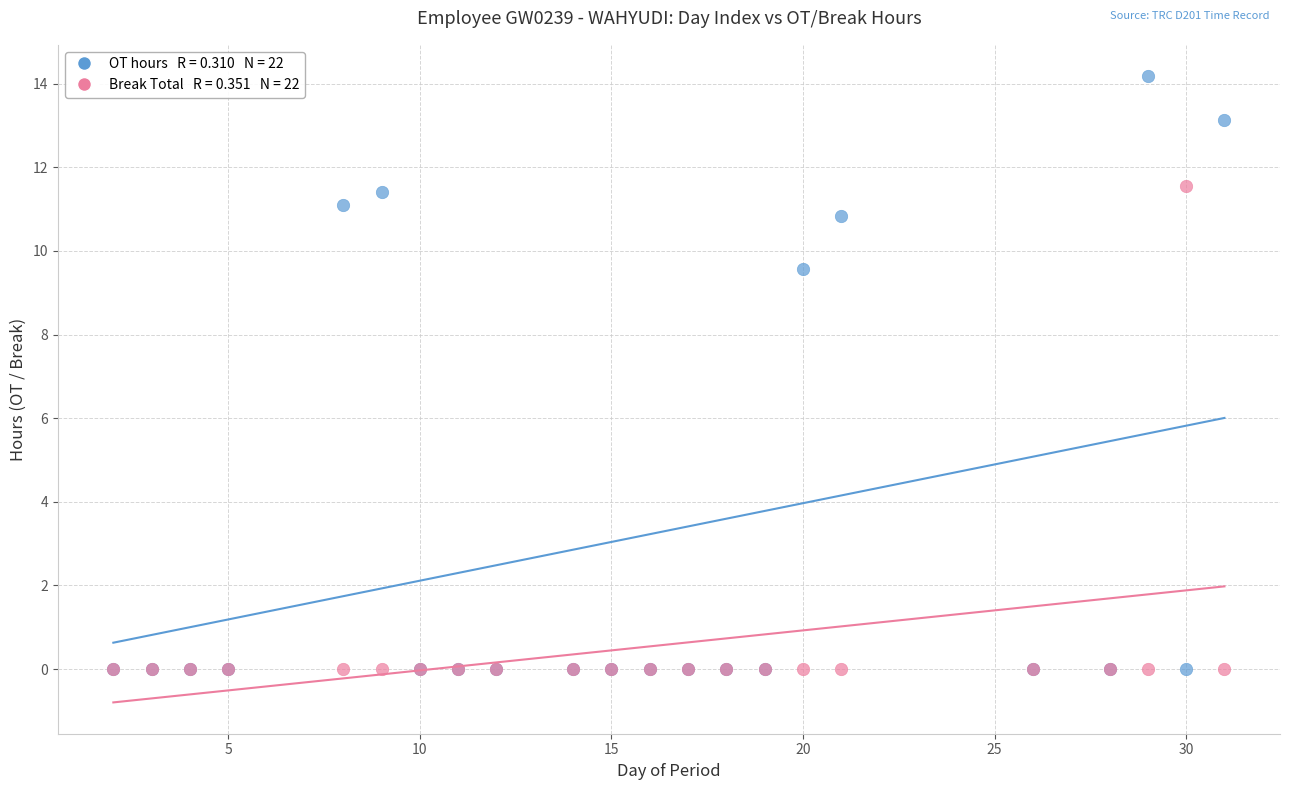

Across all series, what Y value is closest to 7?

9.6